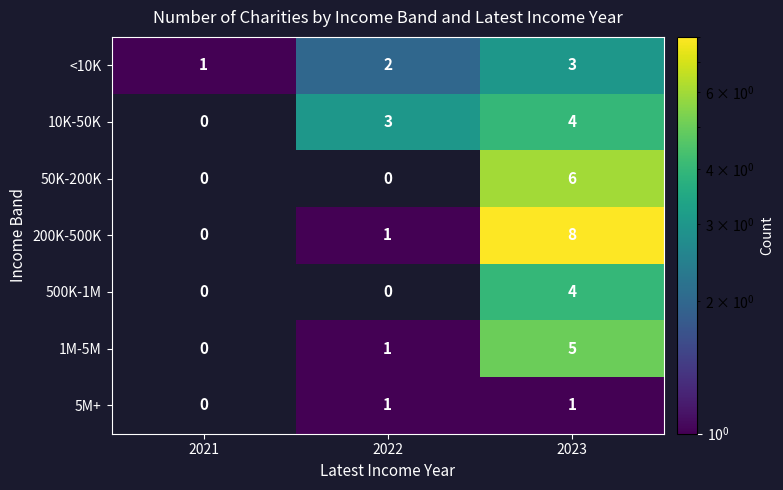

What is the sum of the 200K-500K values at 2022 and 2023?

9